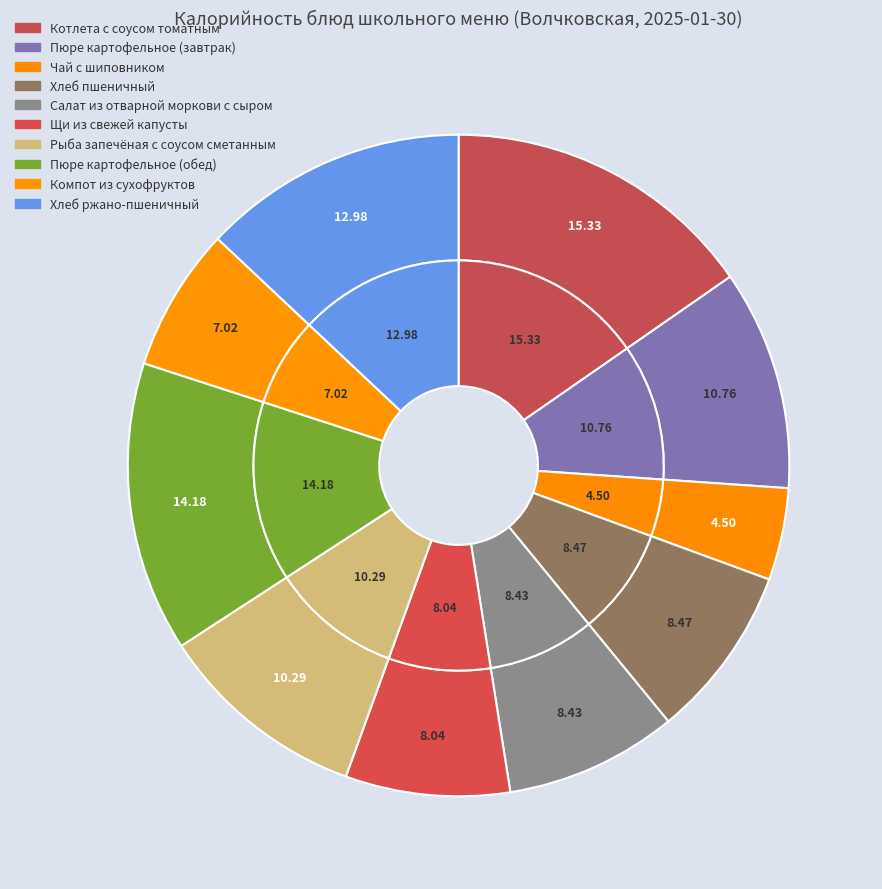

To the nearest percent, what is the difference between the largest and smallest slice percentages?

11%